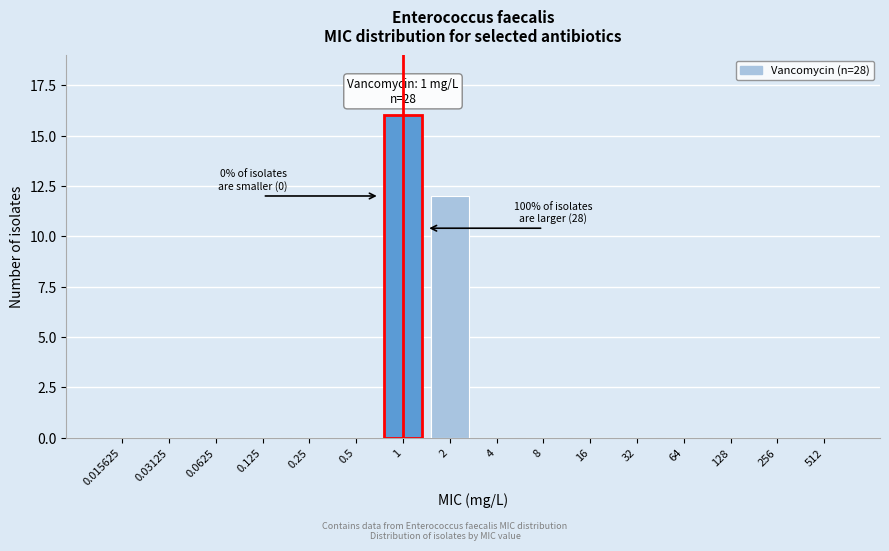

Reading right to left, extract all data points from this chart.

512=0	256=0	128=0	64=0	32=0	16=0	8=0	4=0	2=12	1=16	0.5=0	0.25=0	0.125=0	0.0625=0	0.03125=0	0.015625=0